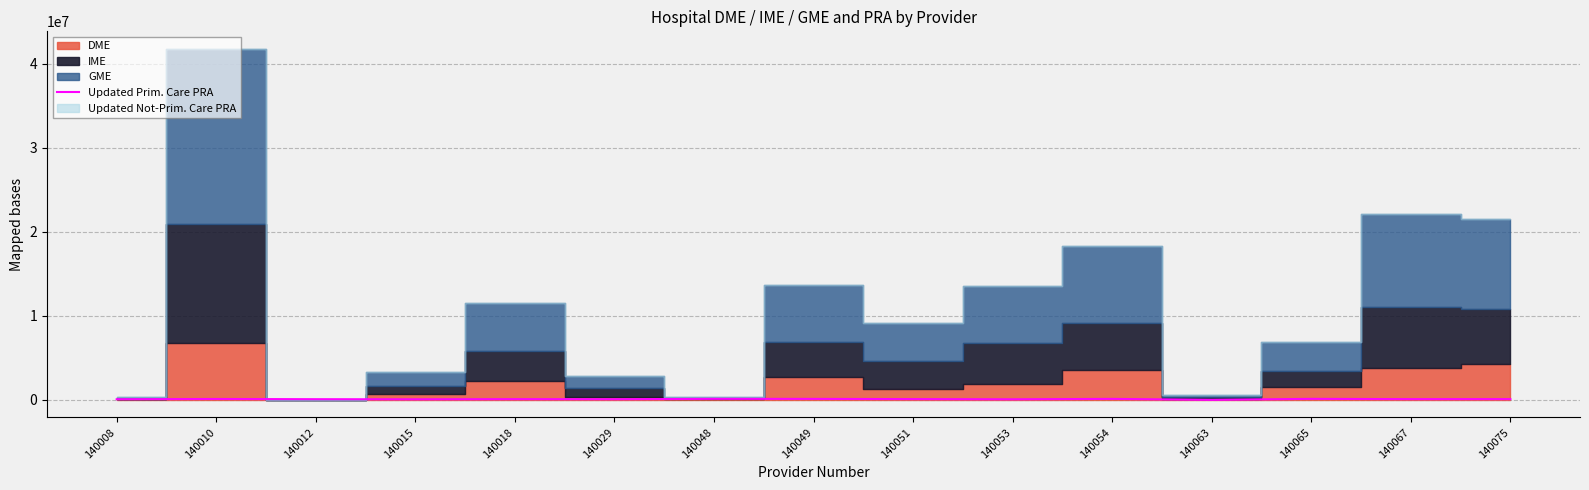

Read the value at 140051.

89008.3